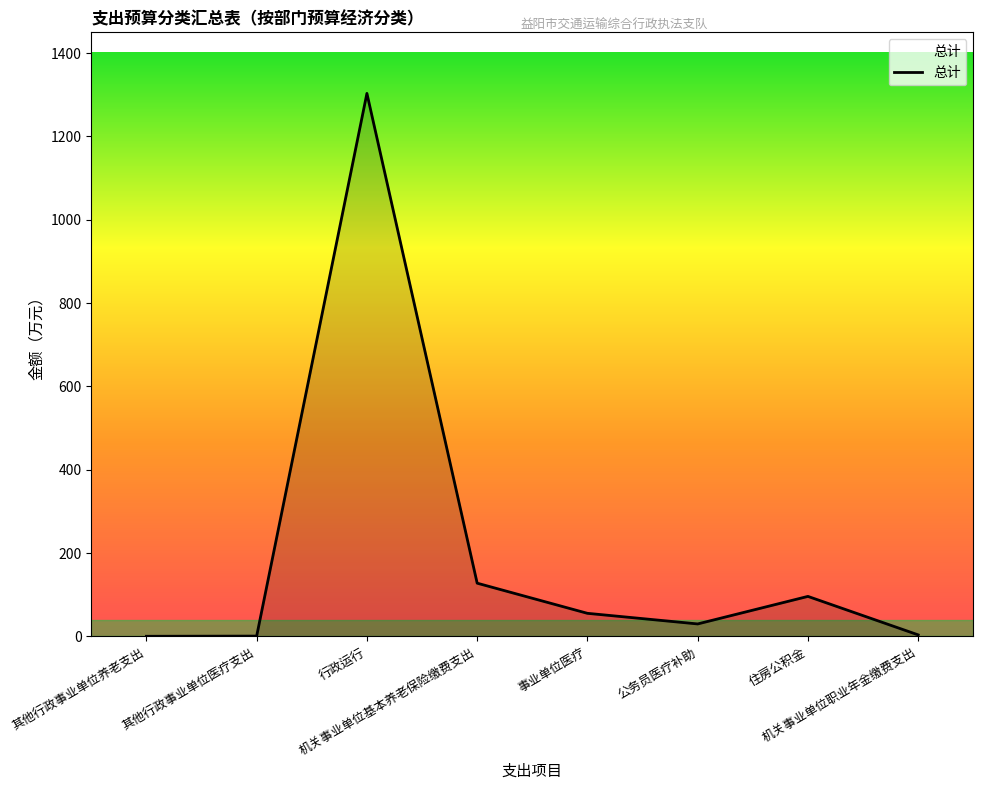

Where does the data first go above 55?

行政运行